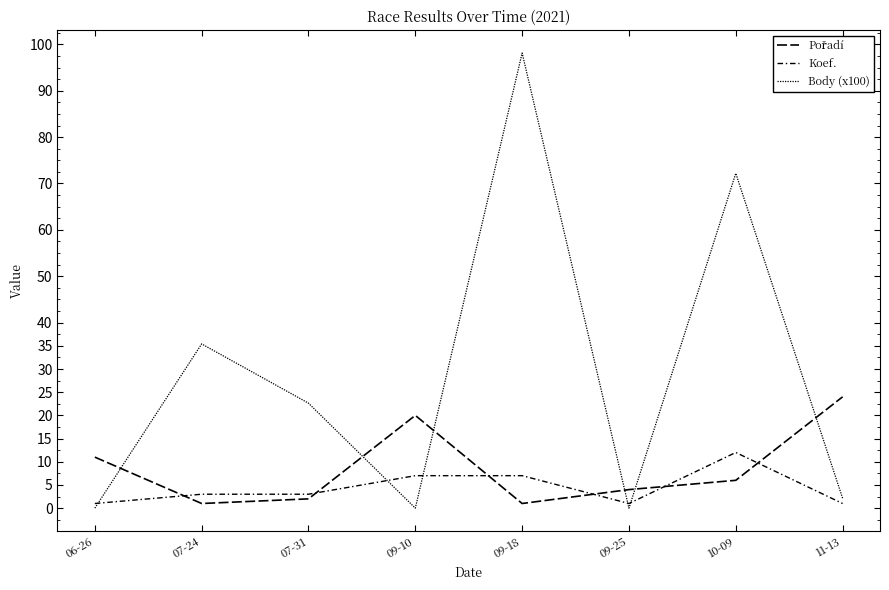

Rank the series at 09-10 from highest to lowest value.

Pořadí, Koef., Body (x100)